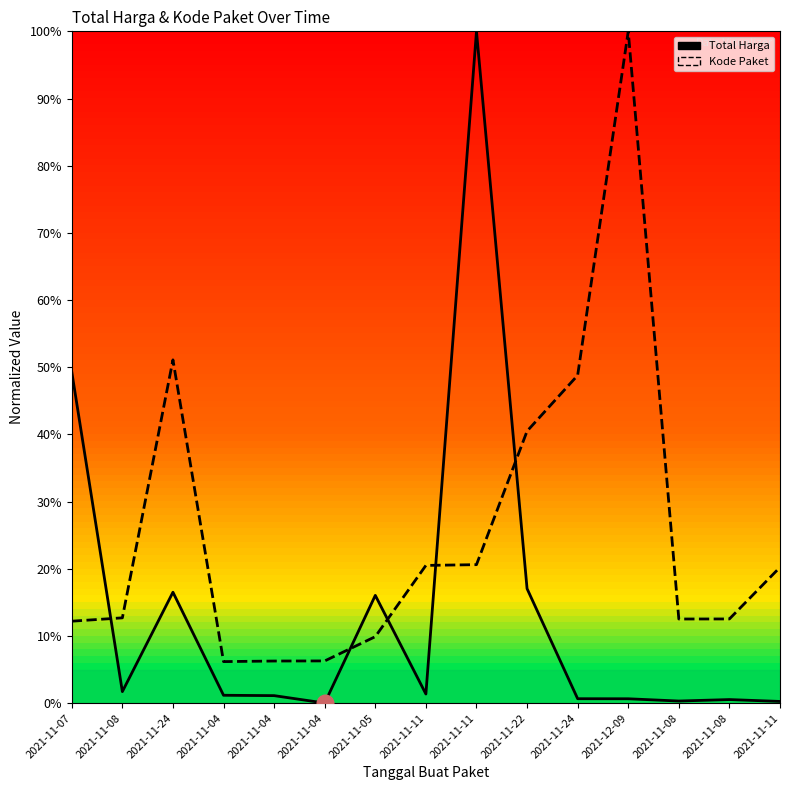

Which has a higher value, 2021-11-04 or 2021-11-08?

2021-11-08